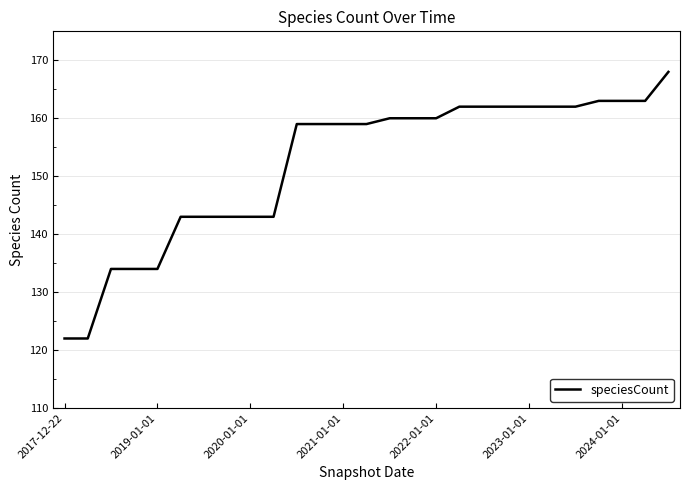

What is the maximum value shown in the chart?

168